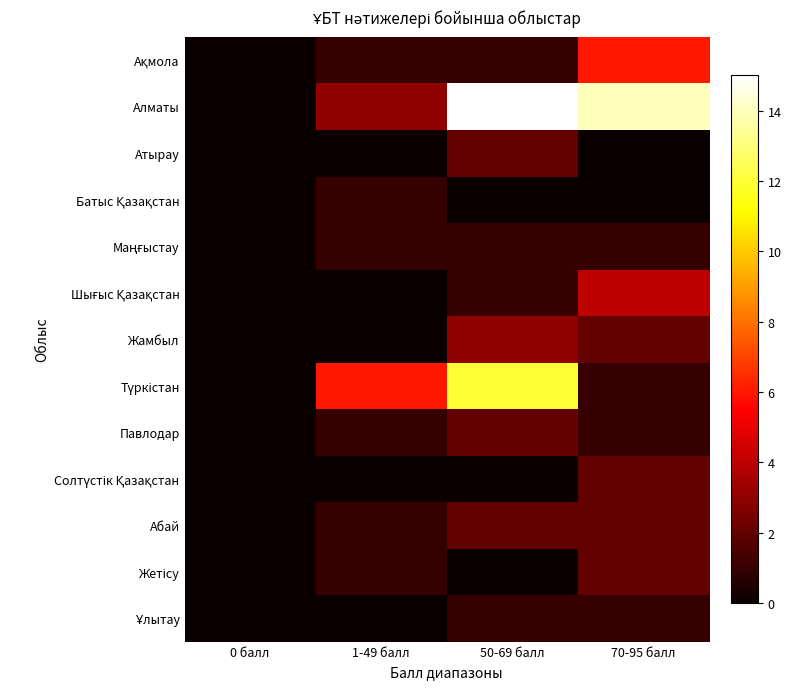

Which series has the largest total across all categories?

Алматы